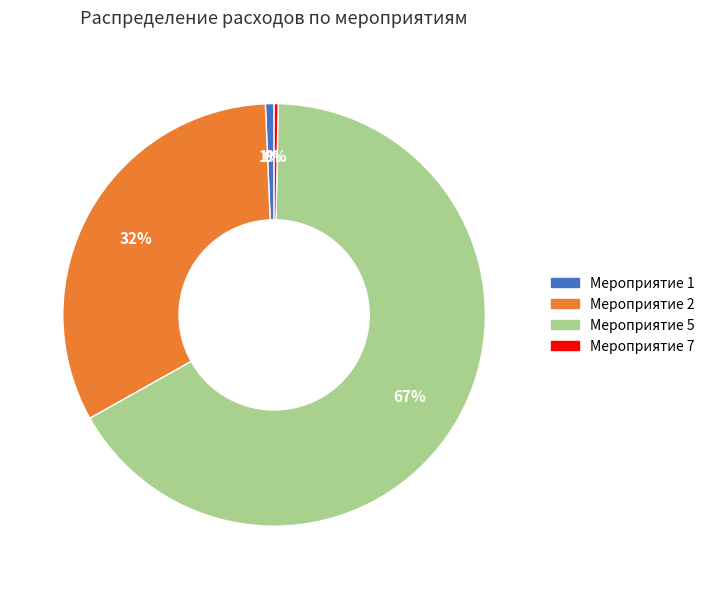

What percentage is the Мероприятие 1 slice, to the nearest percent?

1%